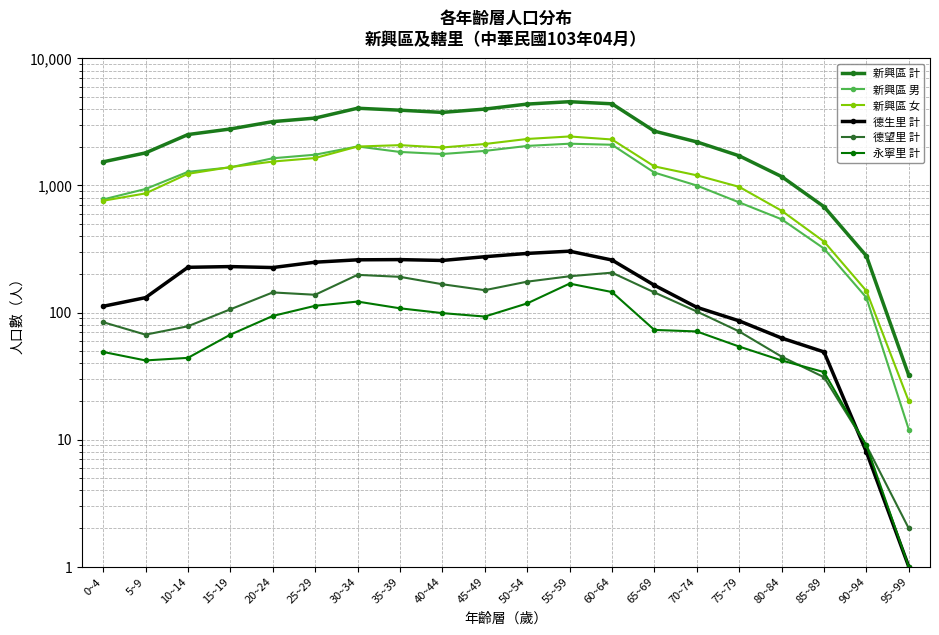

What is the label of the 3rd point from the right?

85~89